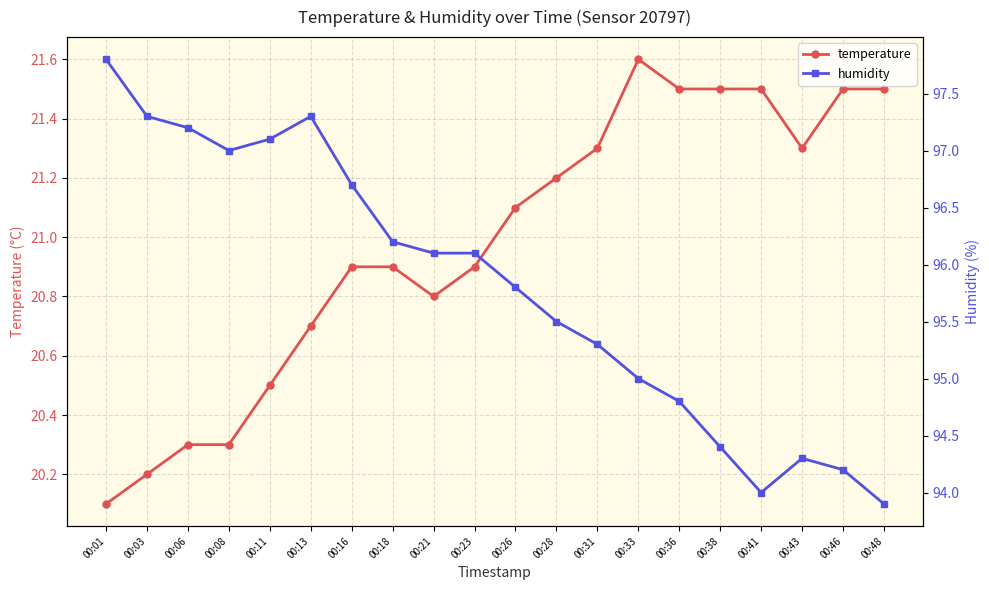

True or false: temperature and humidity intersect in this chart.

False